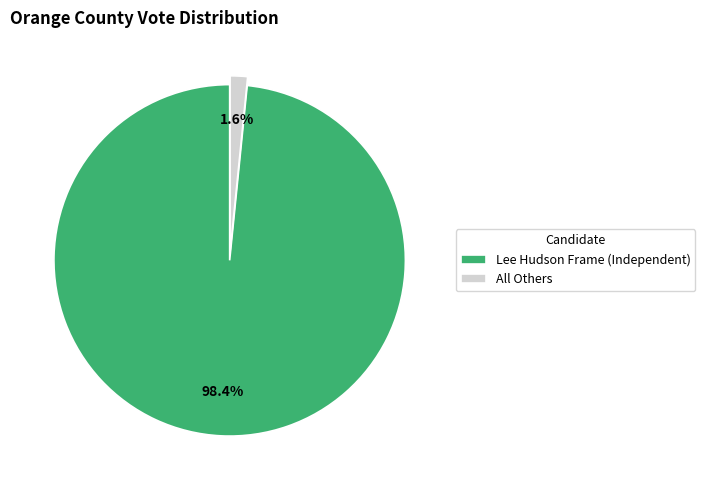

Is it true that All Others is 2% of the pie?

True